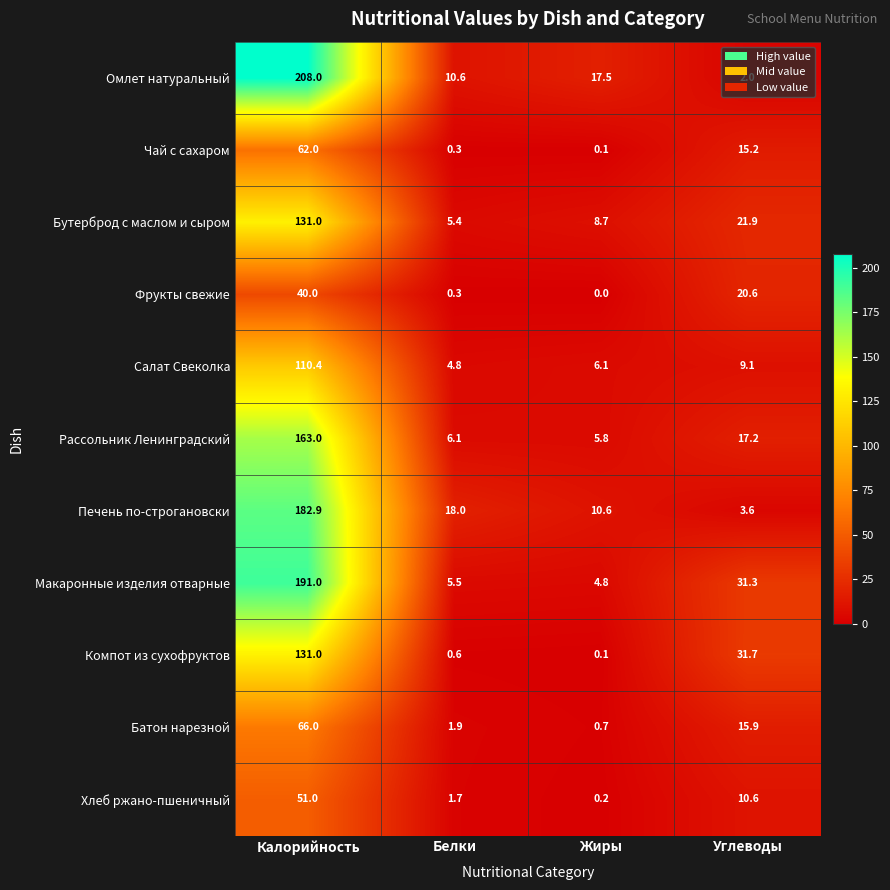

Which series has the largest range (max minus min)?

Омлет натуральный